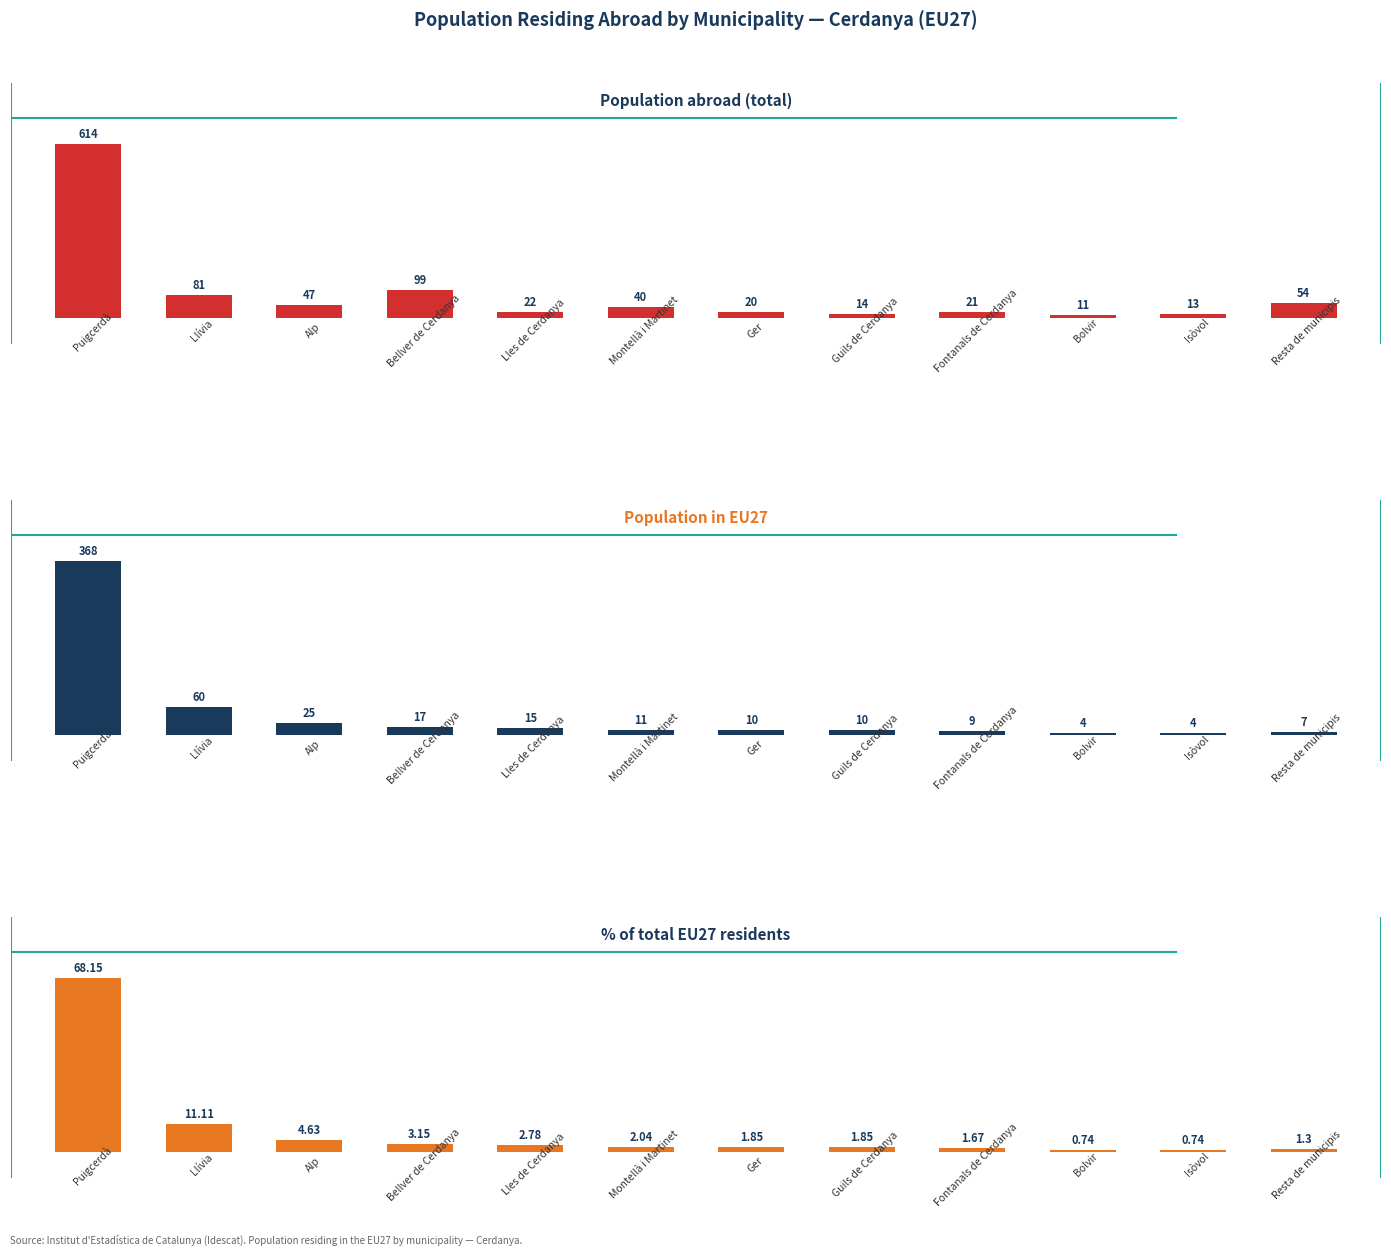

What is the sum of all Population in EU27 values?

540.0